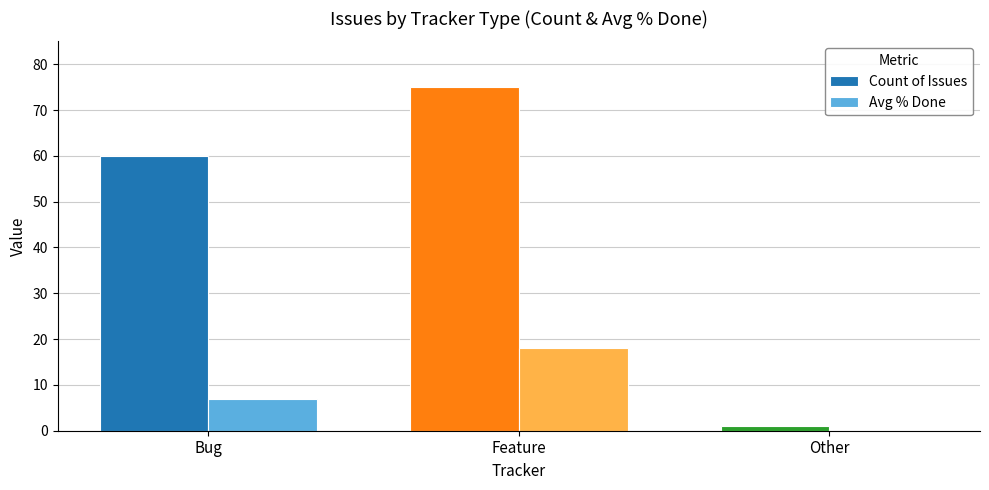

What value does the Avg % Done series have at Bug?

7